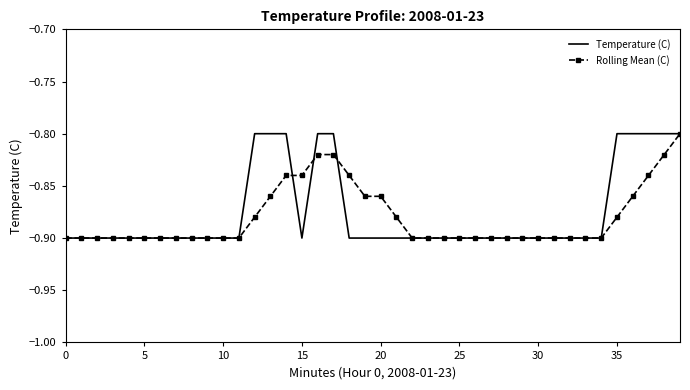

True or false: Rolling Mean (C) has more than 2 points higher than both neighbors.

False